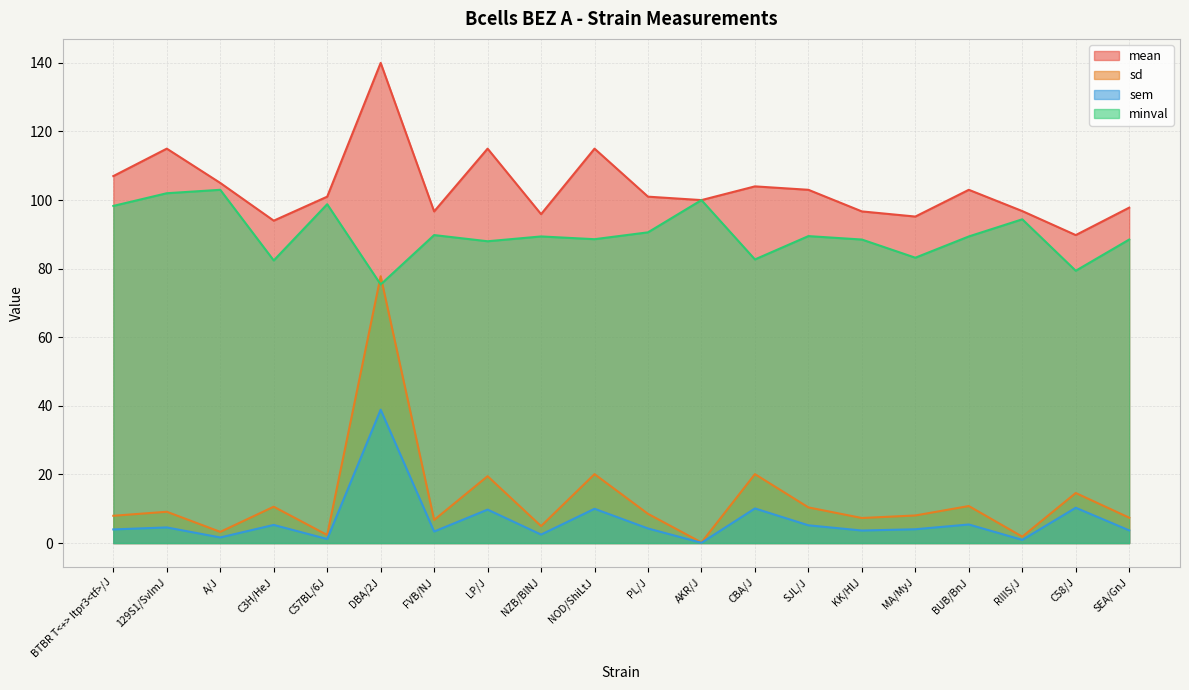

Where does the mean series first go above 101?

BTBR T<+> Itpr3<tf>/J